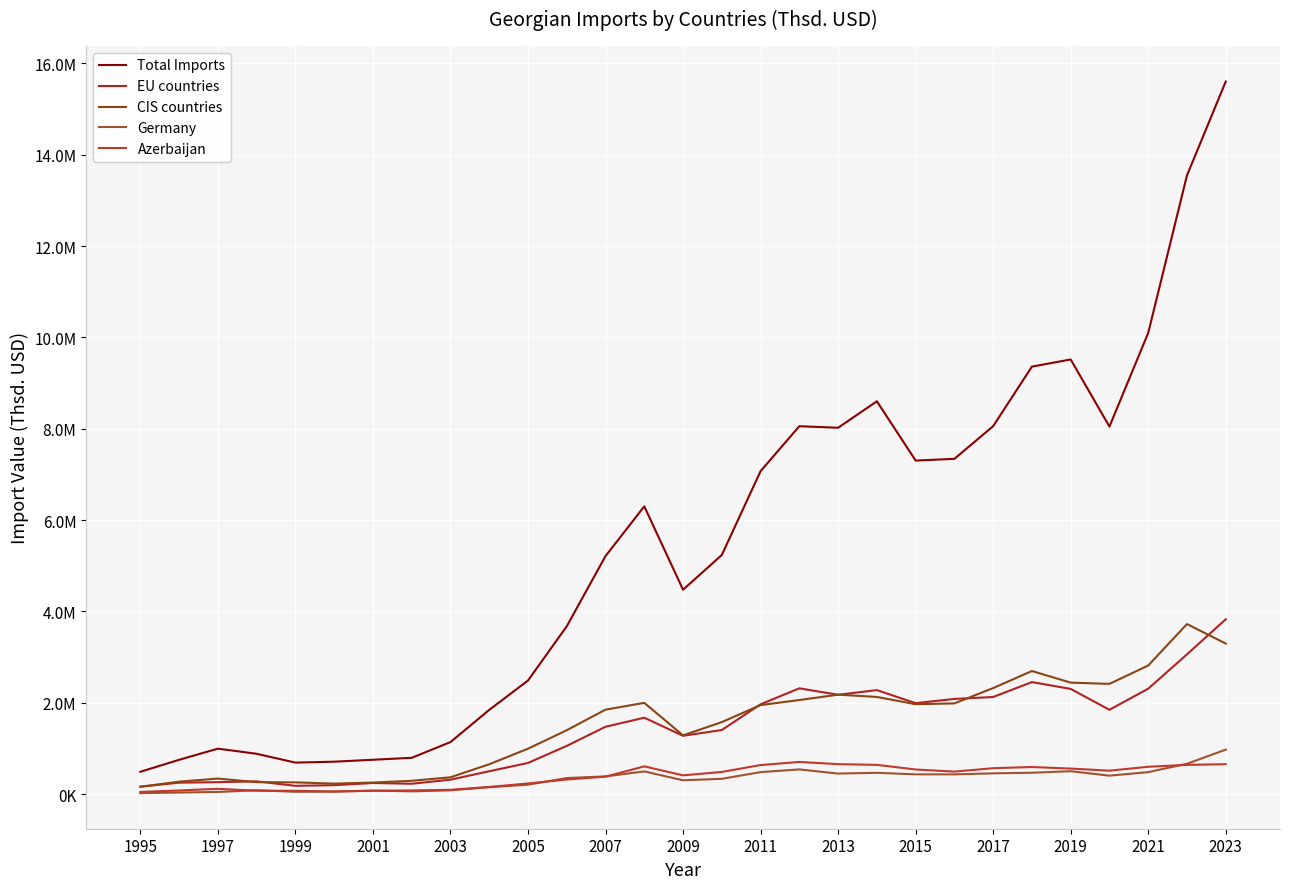

True or false: Germany and Total Imports intersect in this chart.

False